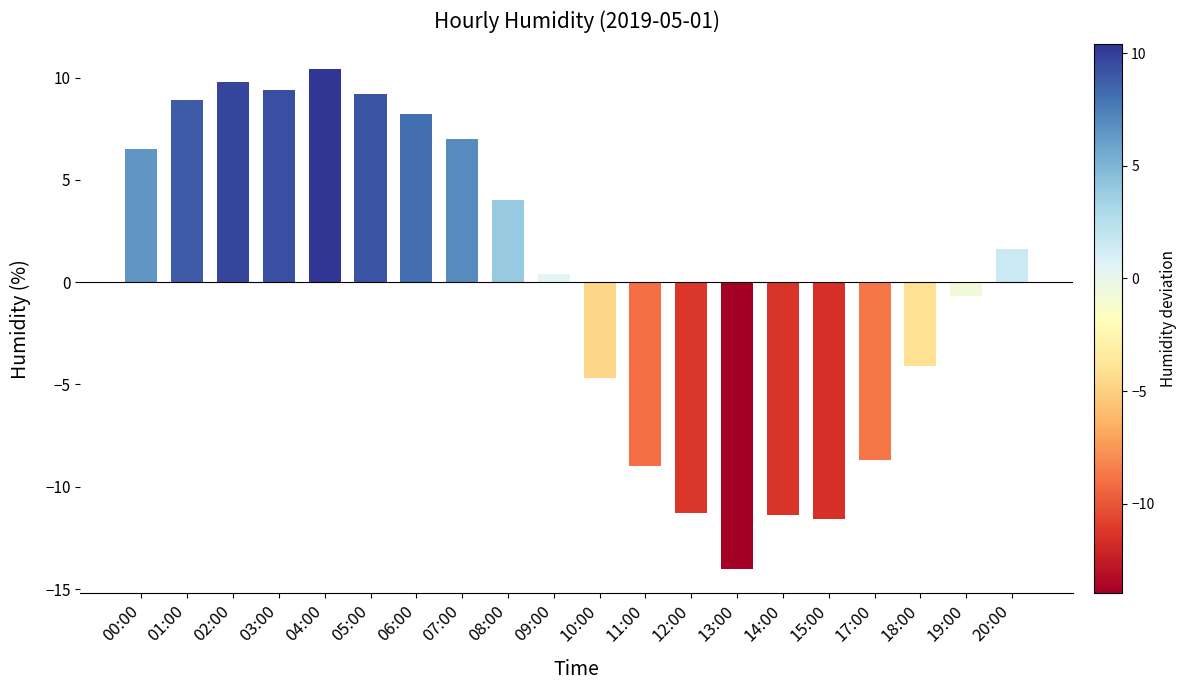

Is it true that the value at 14:00 is -11.4?

True